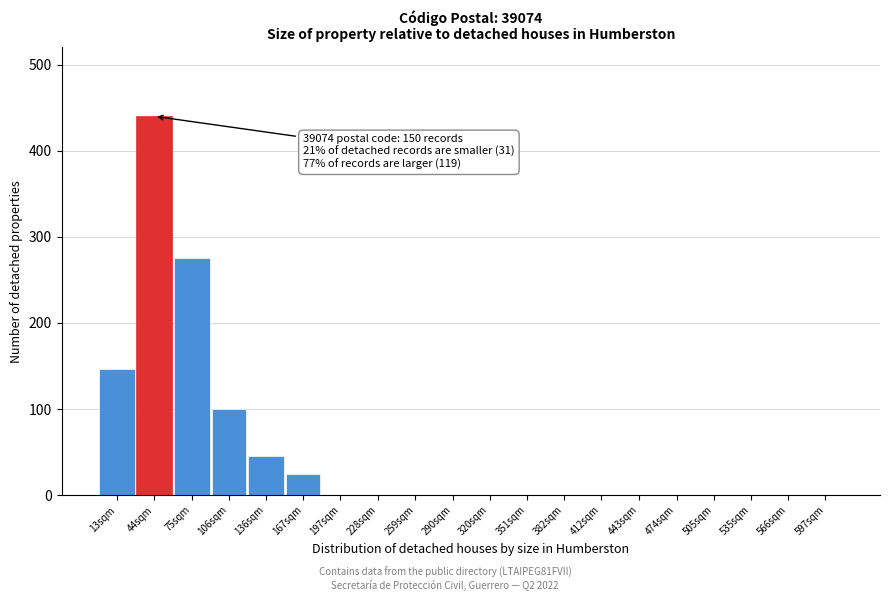

Reading left to right, list all the values displayed in this chart.

13sqm=147	44sqm=440	75sqm=275	106sqm=100	136sqm=45	167sqm=25	197sqm=0	228sqm=0	259sqm=0	290sqm=0	320sqm=0	351sqm=0	382sqm=0	412sqm=0	443sqm=0	474sqm=0	505sqm=0	535sqm=0	566sqm=0	597sqm=0